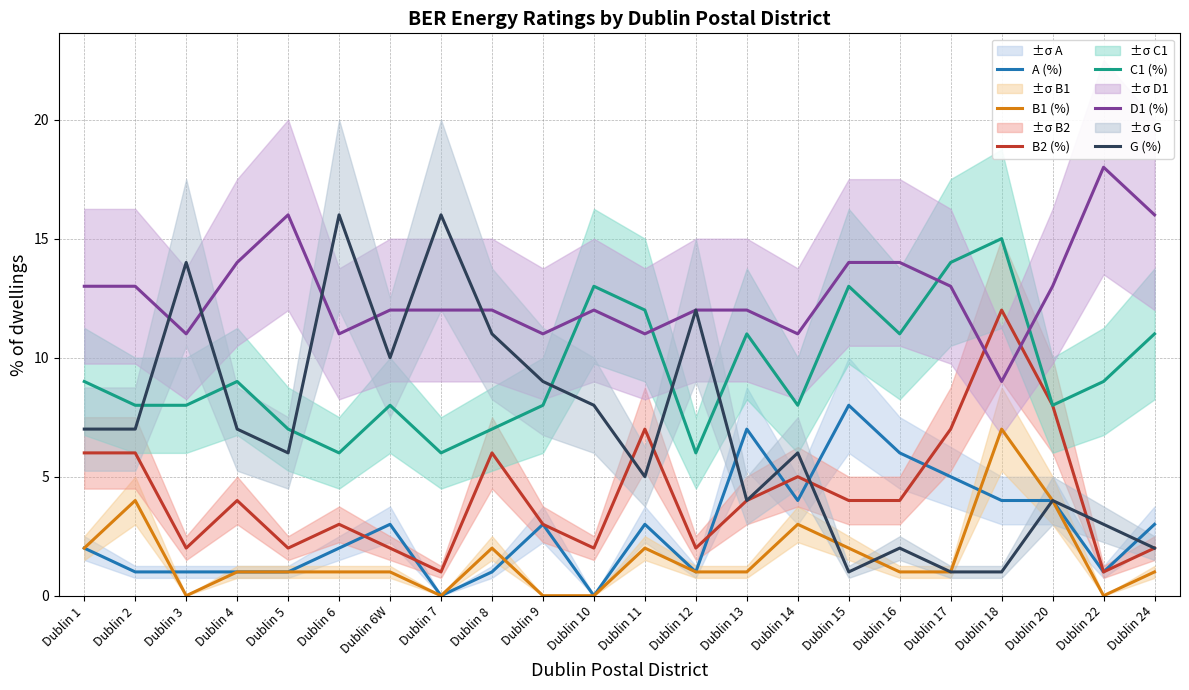

Rank the series by their maximum value, from highest to lowest.

D1 (%), G (%), C1 (%), B2 (%), A (%), B1 (%)